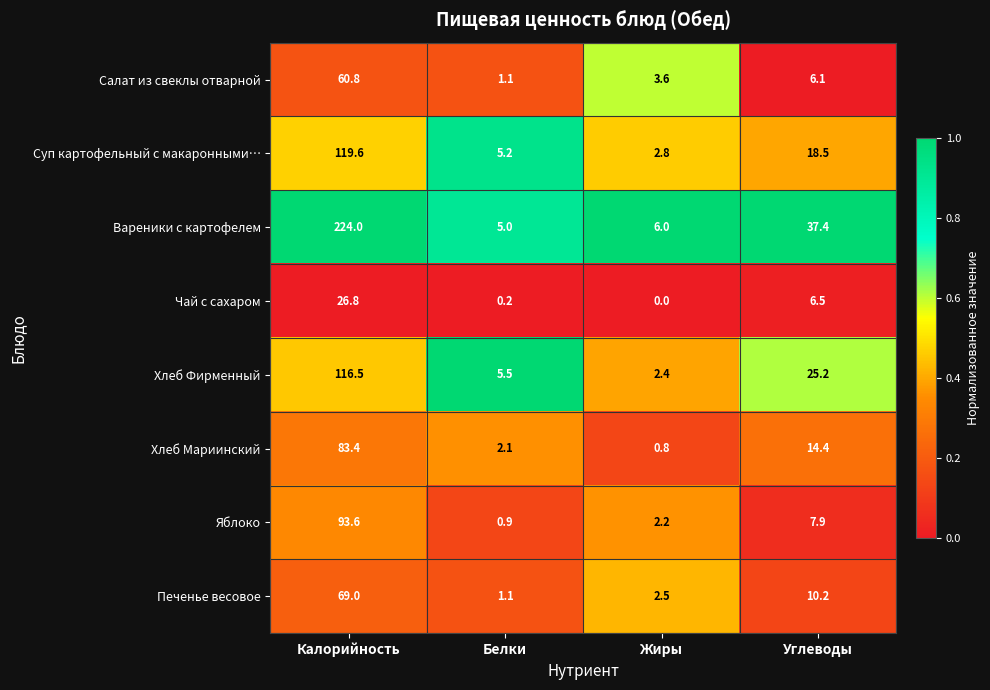

At which category is the sum across all series the highest?

Калорийность